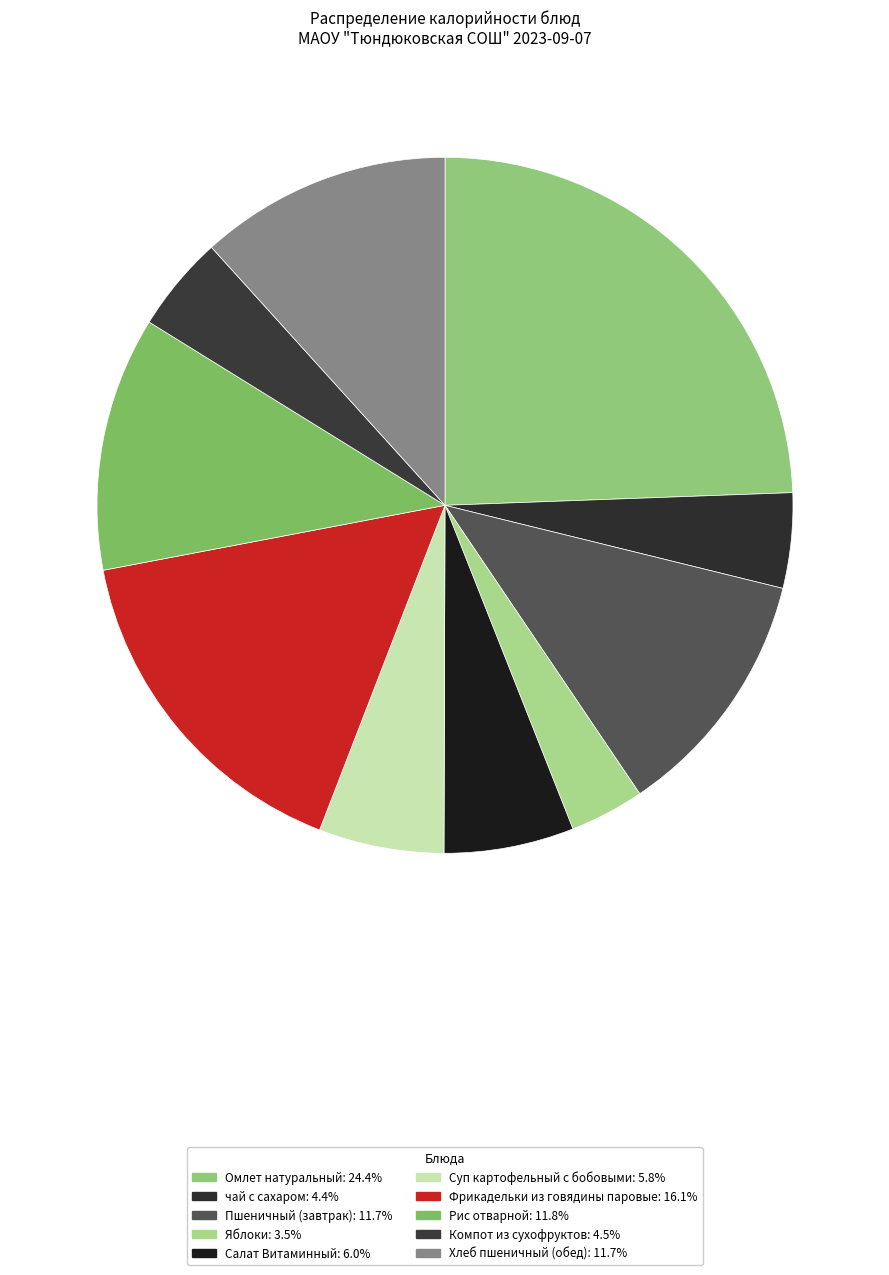

Which has a higher value, Фрикадельки из говядины паровые or чай с сахаром?

Фрикадельки из говядины паровые